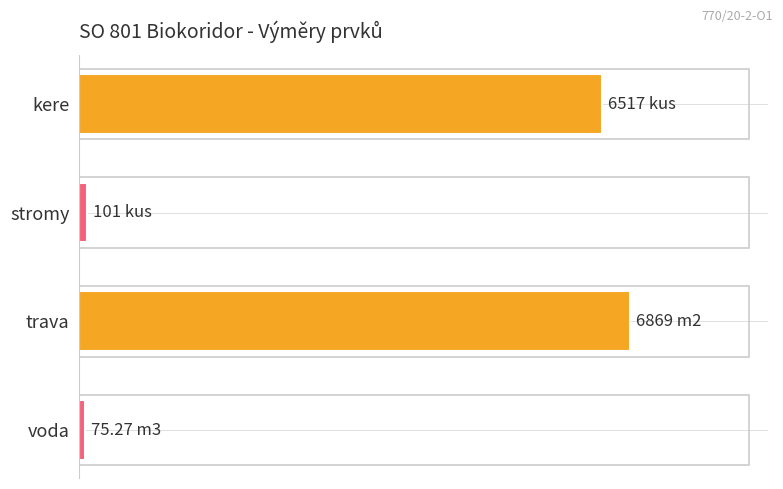

How many bars are there in total?

4